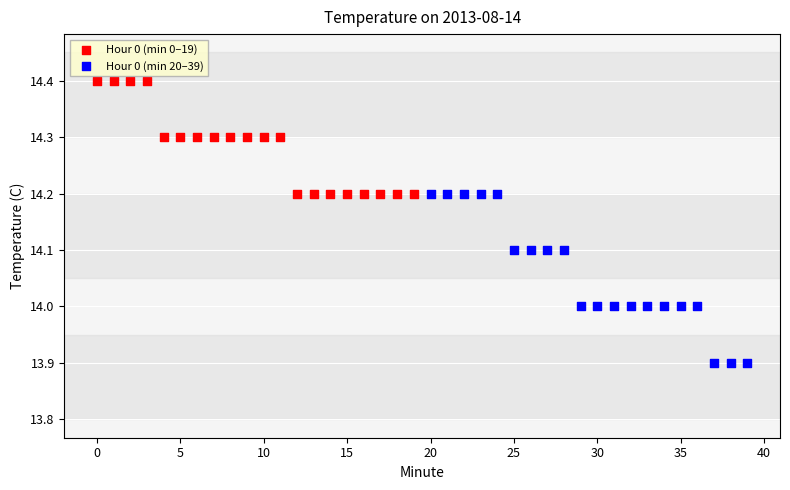

Which series contains the highest Y value?

Hour 0 (min 0–19)